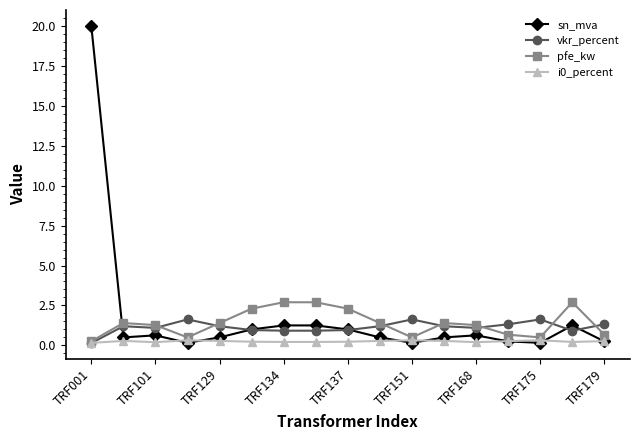

What is the value of the pfe_kw point at the 2nd from the left?

1.4